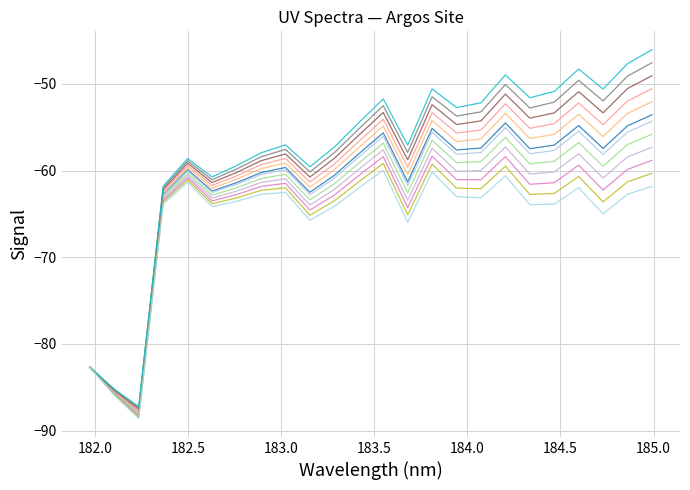

What is the smallest value displayed?

-88.6